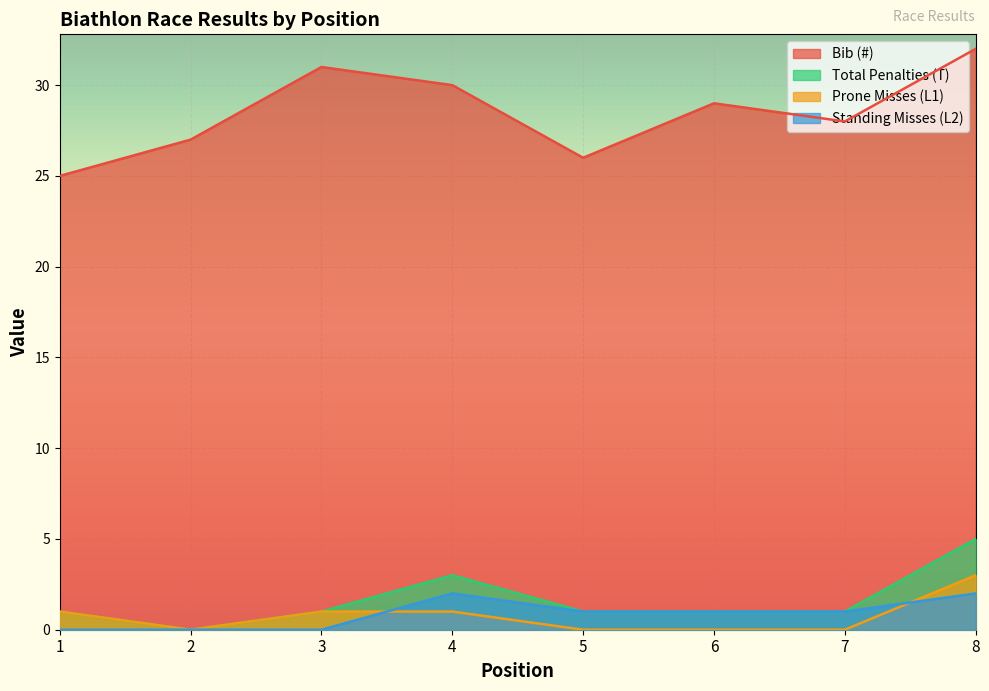

Which category has the lowest value in the Bib (#) series?

1